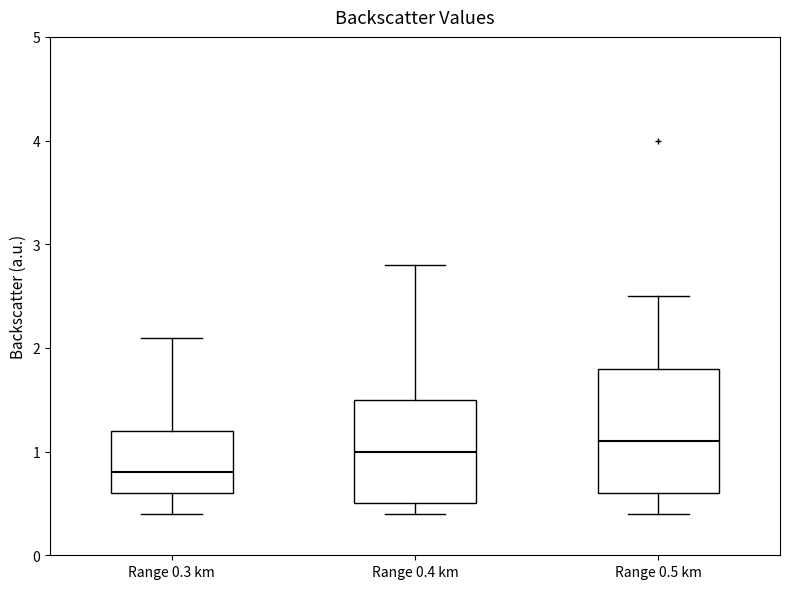

Reading left to right, transcribe this box plot: for each box, give where its median line is, the range the box spans, and where its two whiskers end, as read against the y-axis. The values are not printed on the chart, so give them approximately, as read against the axis.

Range 0.3 km: median 0.8, box 0.6 to 1.2, whiskers 0.4 to 2.1
Range 0.4 km: median 1.0, box 0.5 to 1.5, whiskers 0.4 to 2.8
Range 0.5 km: median 1.1, box 0.6 to 1.8, whiskers 0.4 to 2.5